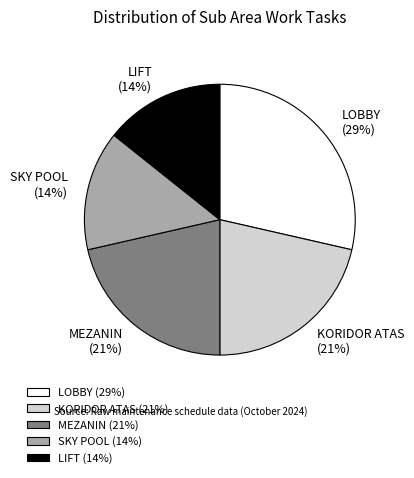

To the nearest percent, what is the difference between the LIFT and SKY POOL slice percentages?

0%